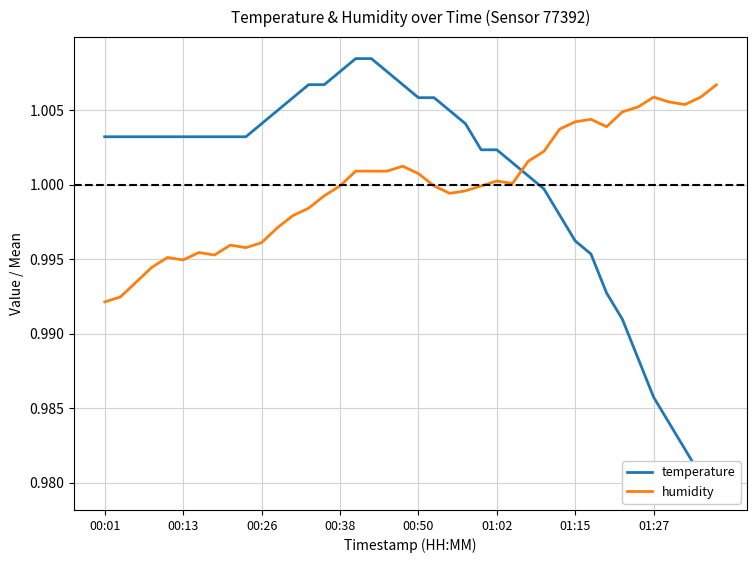

What is the value of the humidity point at the 31st from the left?

1.0